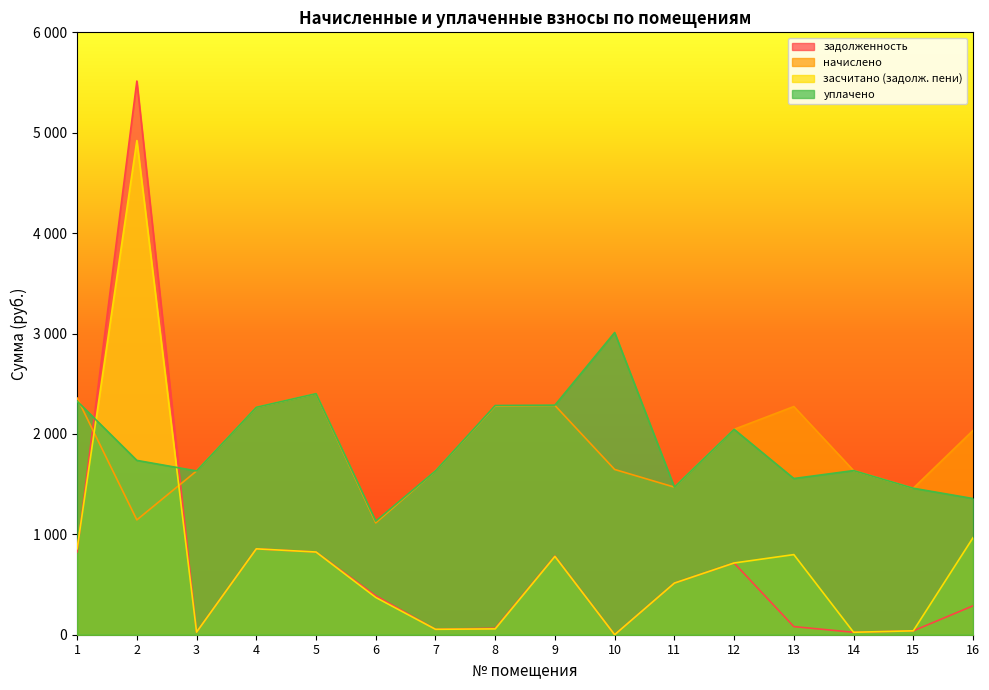

What is the sum of the задолженность values at 14 and 5?

848.2